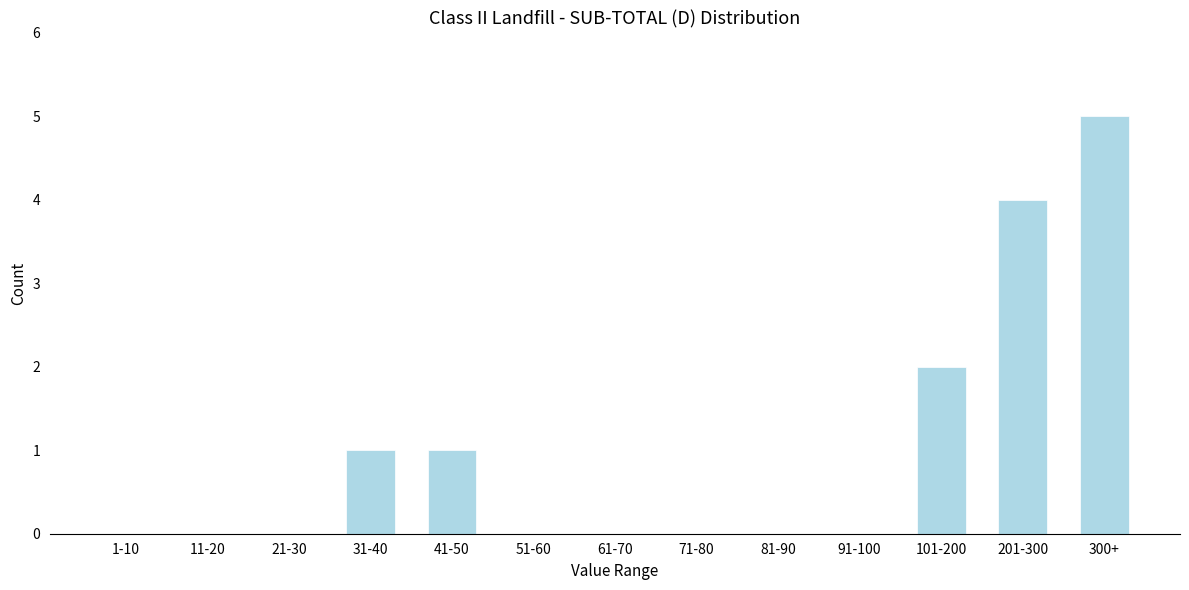

Reading left to right, transcribe all the data shown in this chart.

1-10=0	11-20=0	21-30=0	31-40=1	41-50=1	51-60=0	61-70=0	71-80=0	81-90=0	91-100=0	101-200=2	201-300=4	300+=5